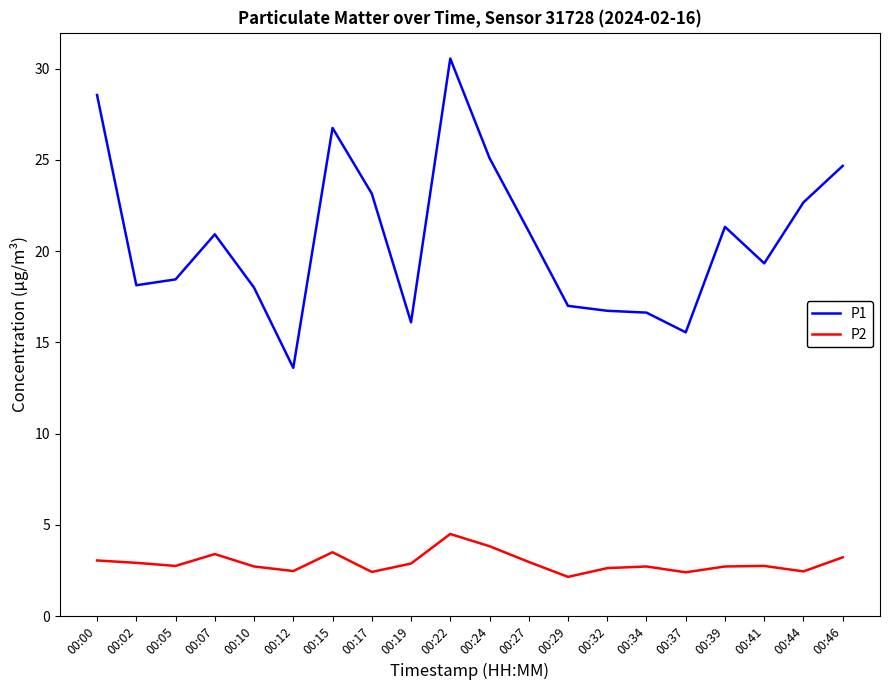

Which series changed the most between 00:12 and 00:44?

P1